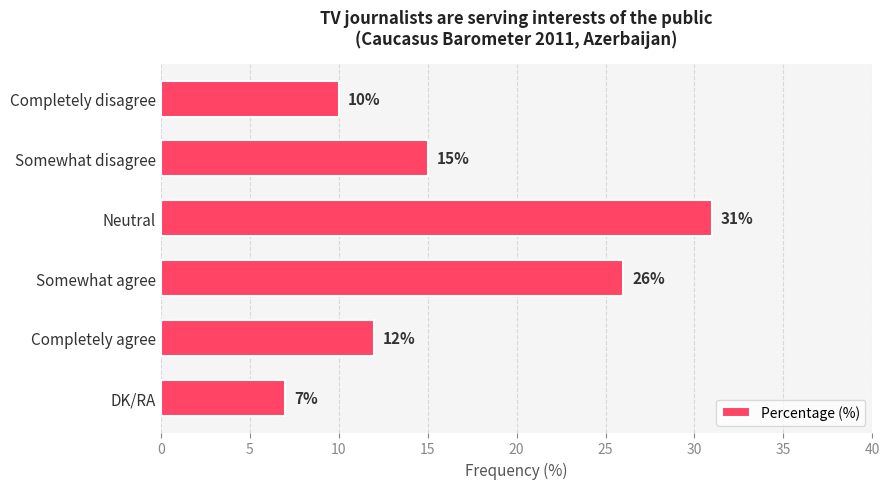

Which category has the highest value across all series?

Neutral